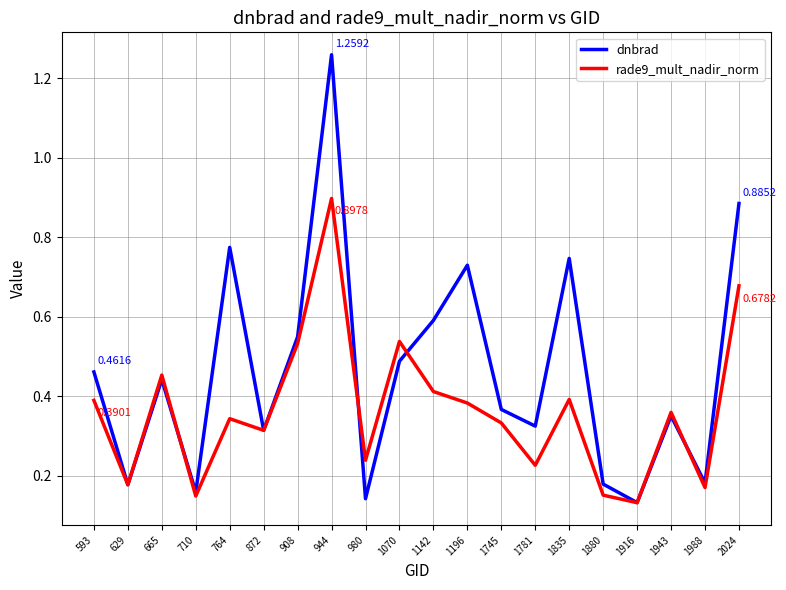

Is it true that dnbrad equals 1.0 at 1196?

False